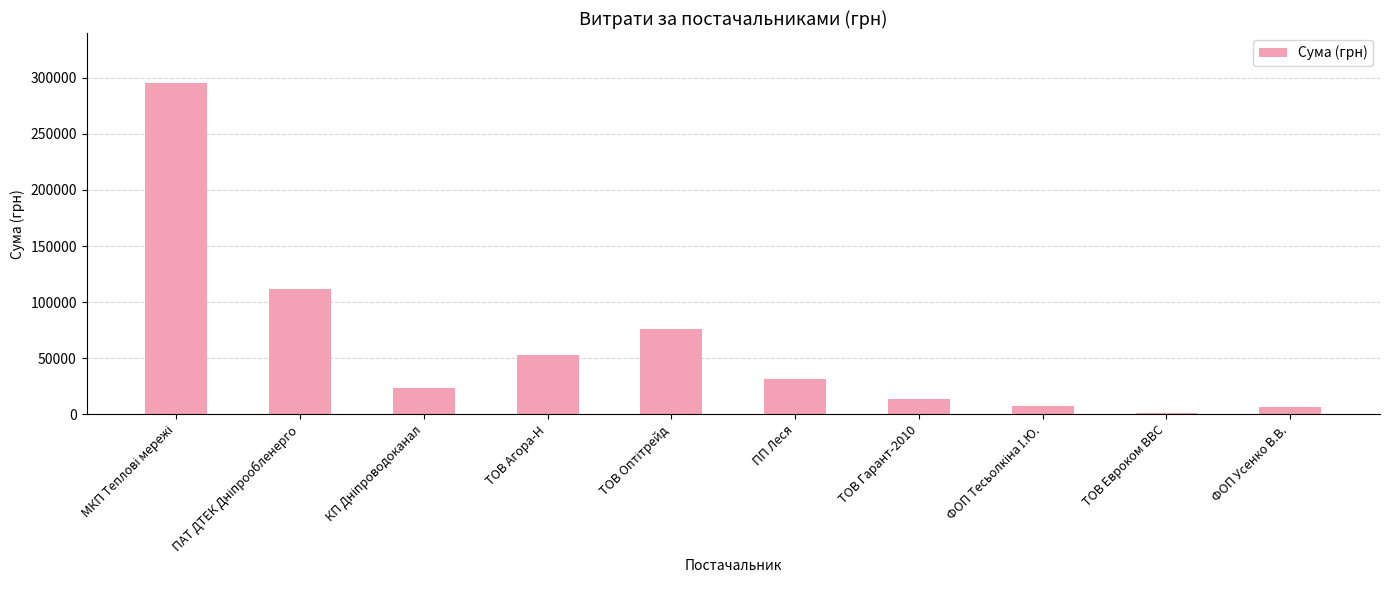

Is it true that the value at ТОВ Гарант-2010 is 13809.0?

True